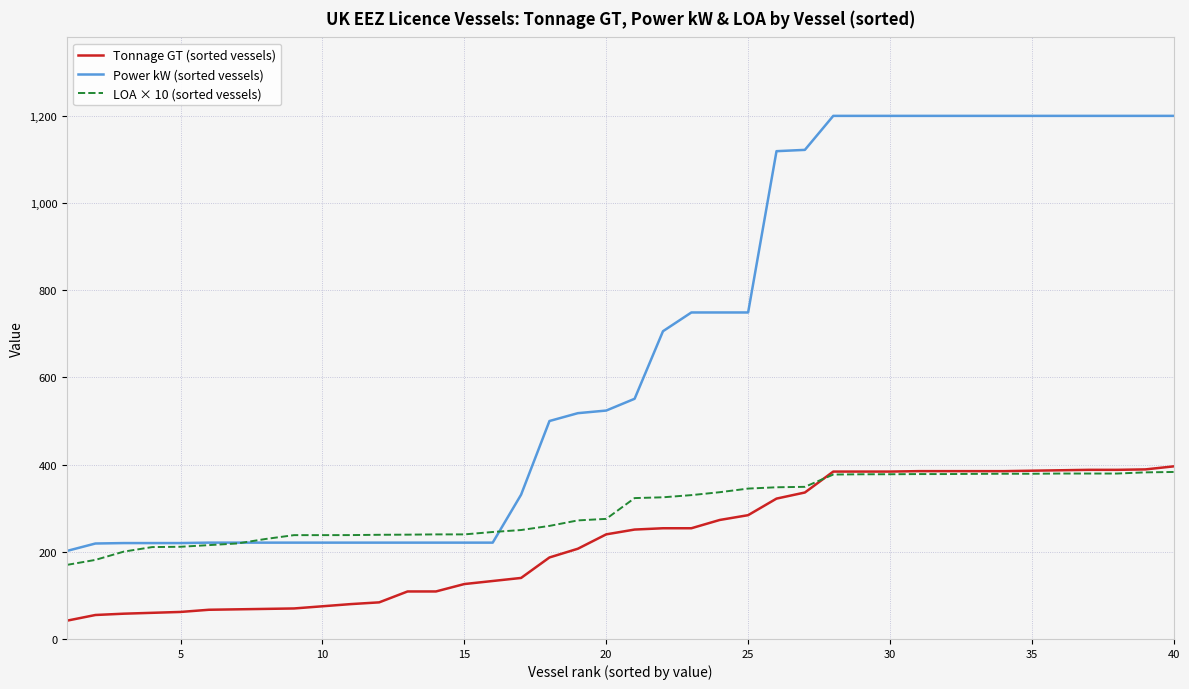

What is the highest value of the Tonnage GT (sorted vessels) series?

396.0